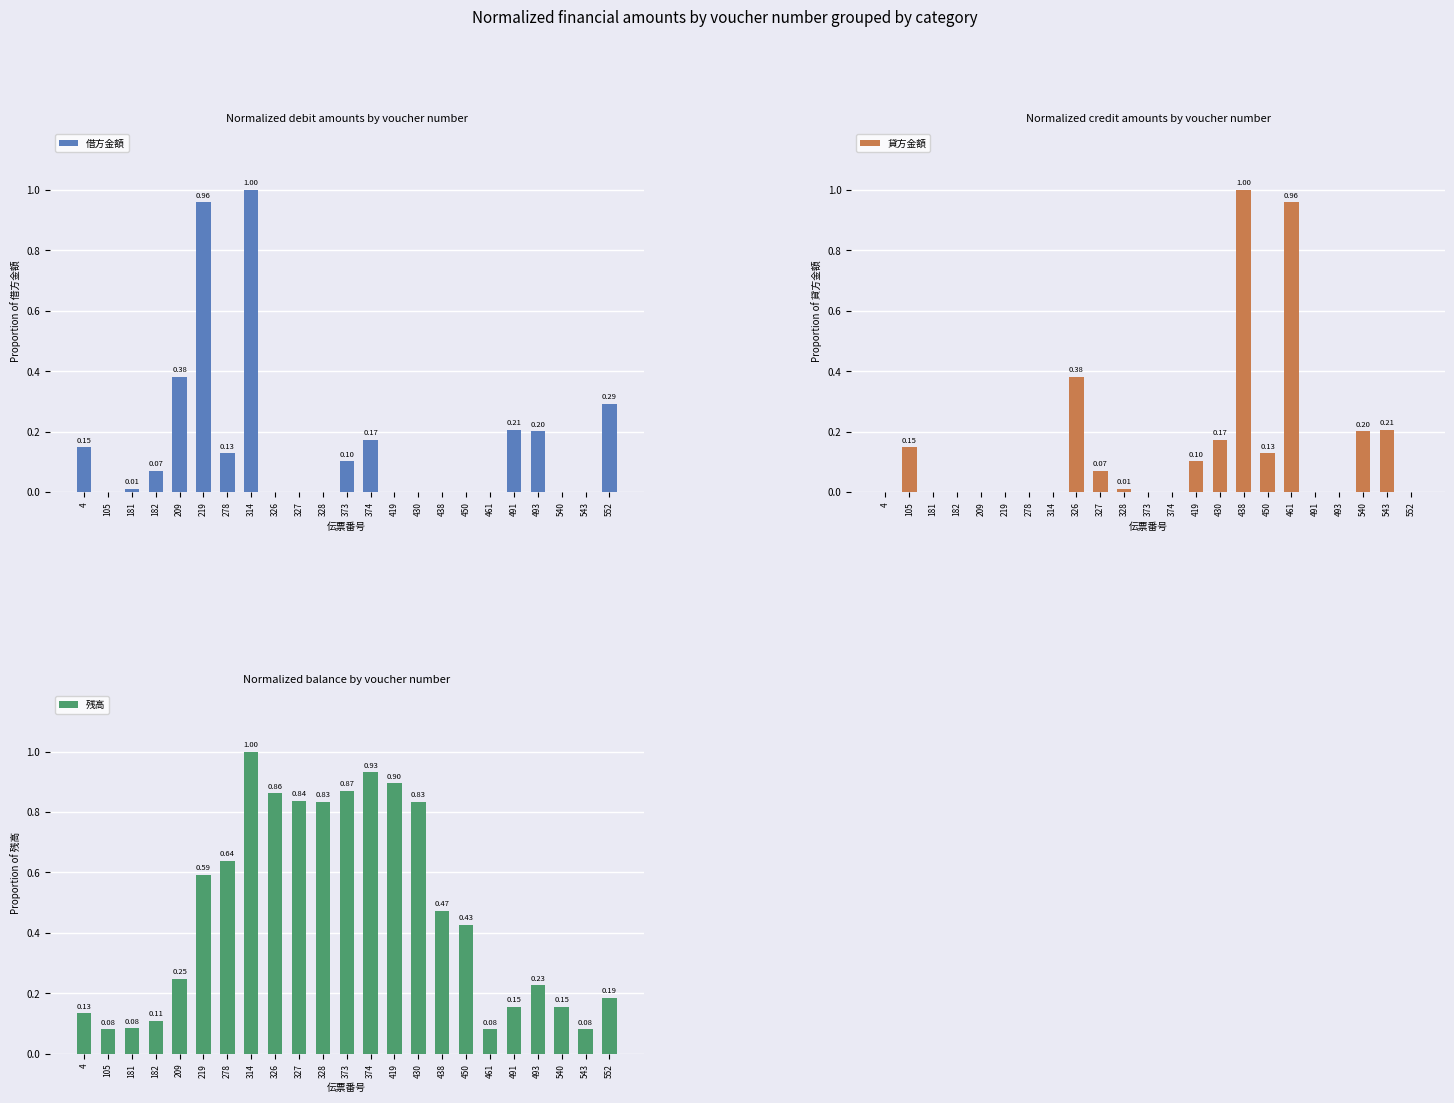

Are the bars horizontal?

No